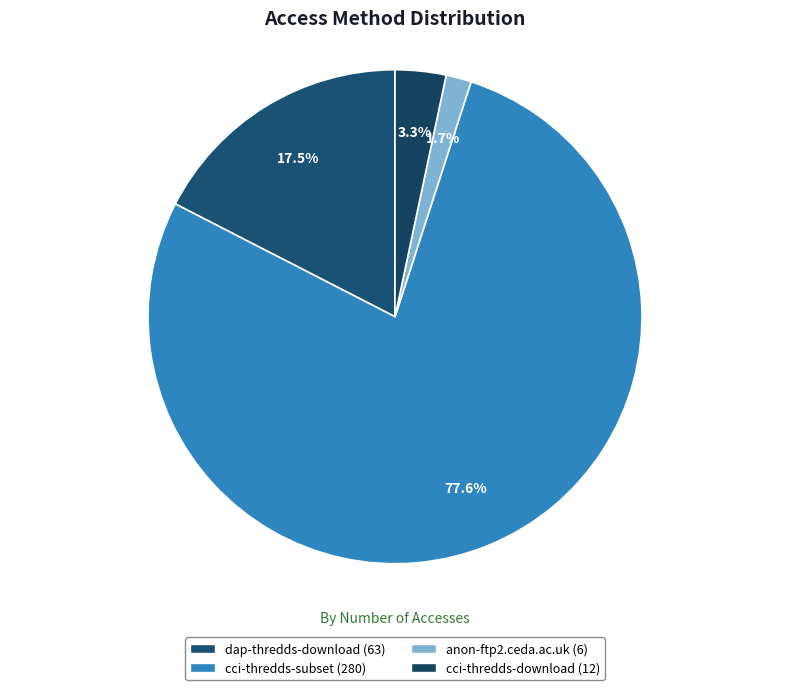

How much of the chart is everything except cci-thredds-download?

96.7%